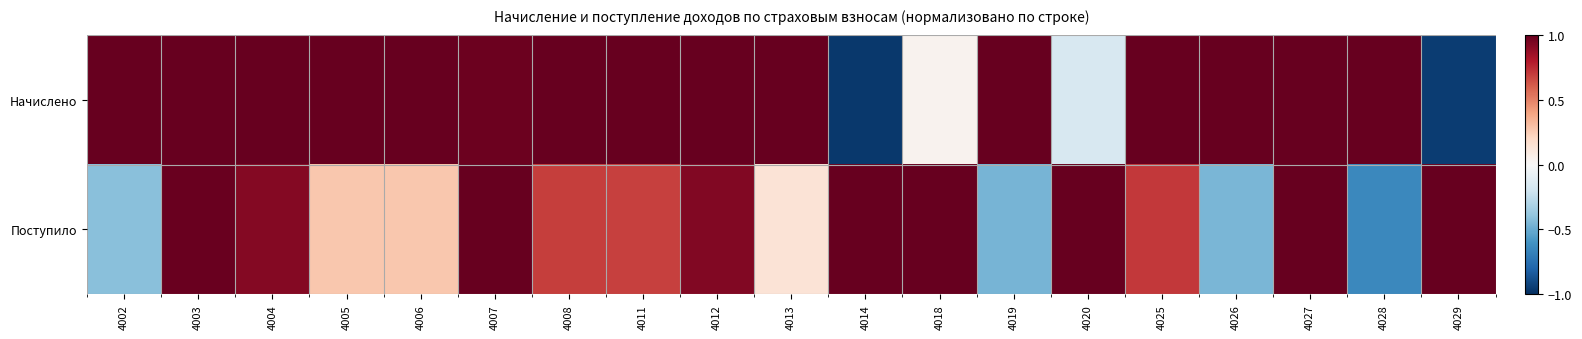

Reading left to right, extract all data points from this chart.

Начислено: 4002=1.0	4003=1.0	4004=1.0	4005=1.0	4006=1.0	4007=1.0	4008=1.0	4011=1.0	4012=1.0	4013=1.0	4014=-1.0	4018=0.0	4019=1.0	4020=-0.2	4025=1.0	4026=1.0	4027=1.0	4028=1.0	4029=-0.9
Поступило: 4002=-0.4	4003=1.0	4004=0.9	4005=0.3	4006=0.3	4007=1.0	4008=0.7	4011=0.7	4012=0.9	4013=0.1	4014=1.0	4018=1.0	4019=-0.5	4020=1.0	4025=0.7	4026=-0.5	4027=1.0	4028=-0.6	4029=1.0